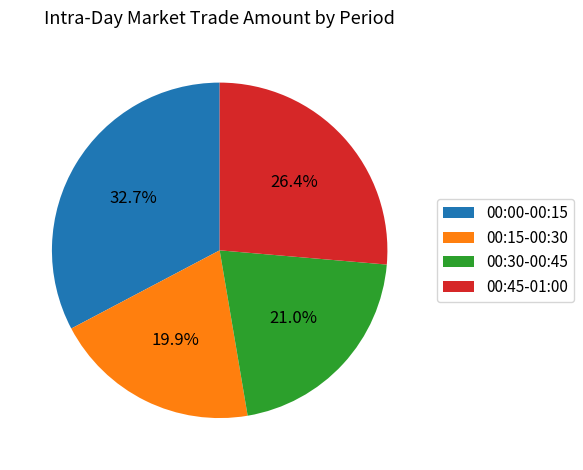

Which slice is the smallest?

00:15-00:30